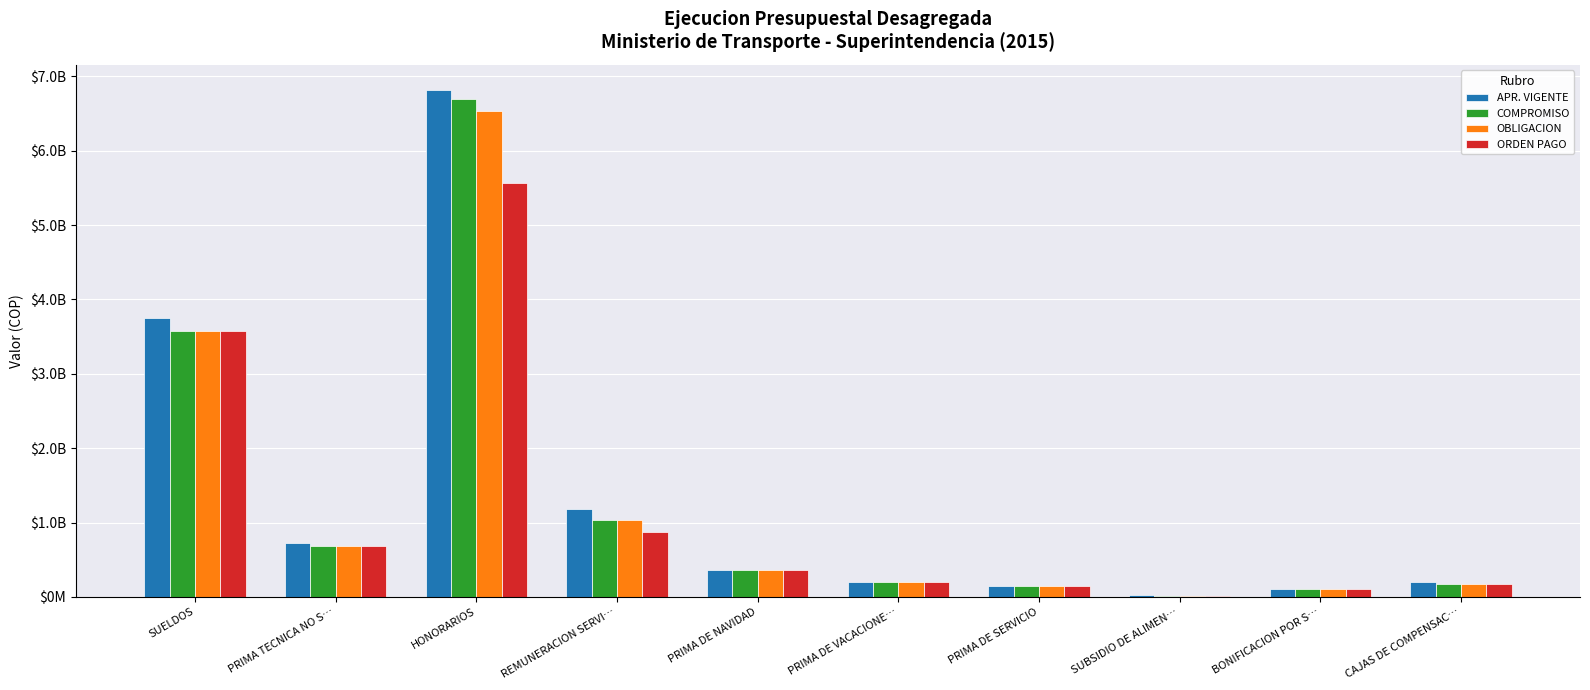

What are all the series names shown in the legend?

APR. VIGENTE, COMPROMISO, OBLIGACION, ORDEN PAGO